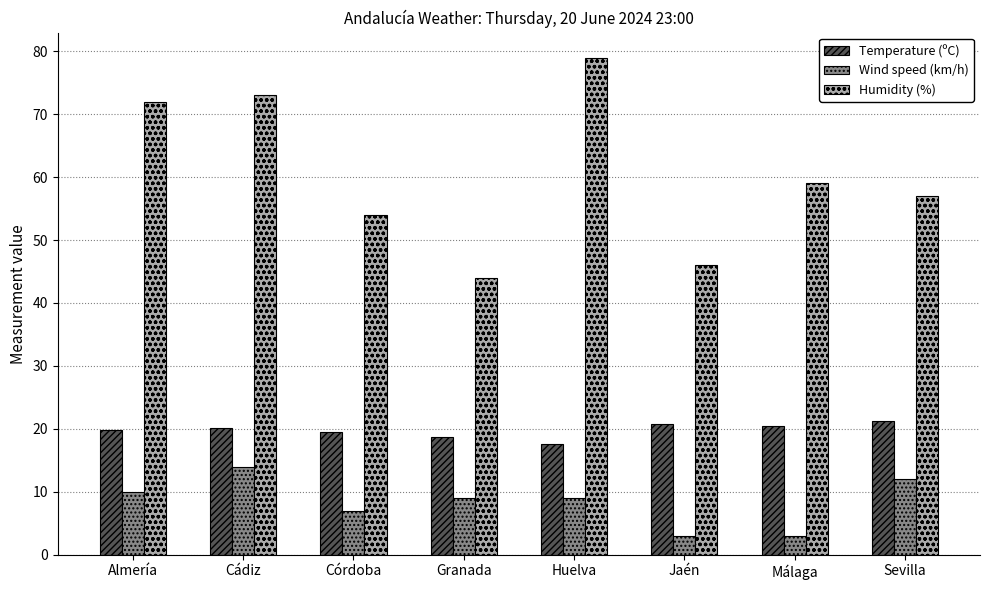

What is the approximate value of Humidity (%) at Sevilla?

57.0